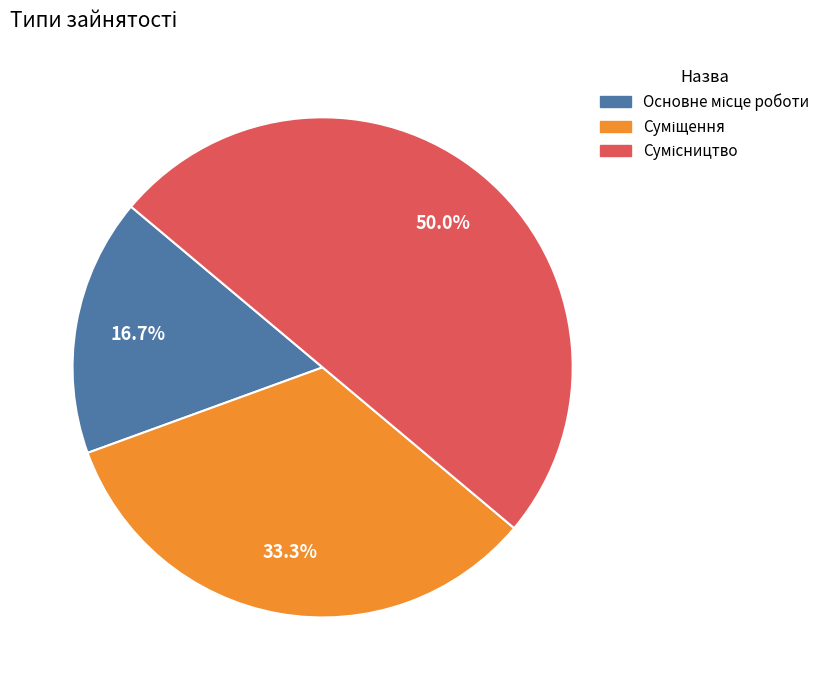

How many slices are in this pie chart?

3